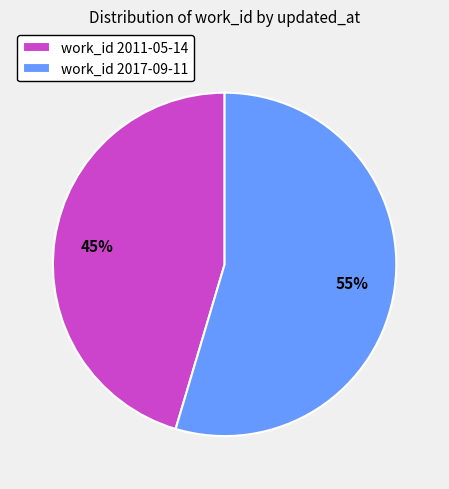

To the nearest percent, what portion does work_id 2011-05-14 represent?

45%